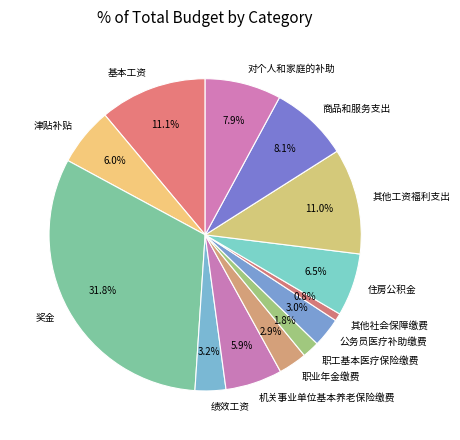

Is 职工基本医疗保险缴费 the majority of the pie?

No